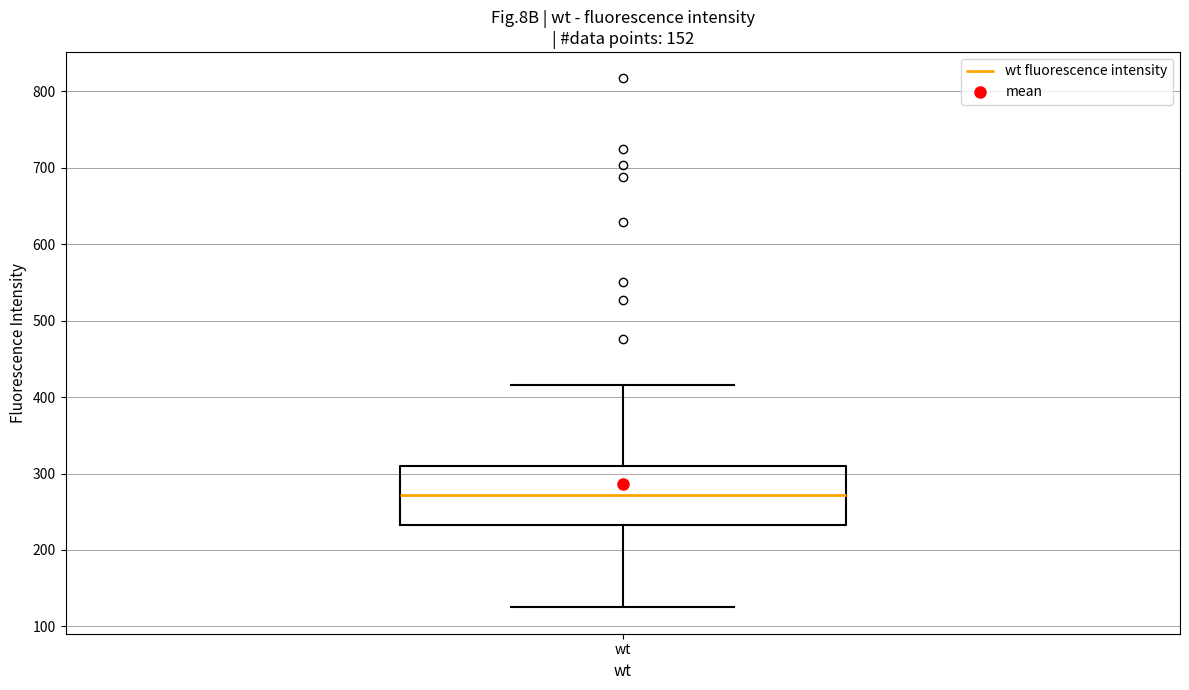

Transcribe this box plot: give where the median line is, the range the box spans, and where the two whiskers end, as read against the y-axis. The values are not printed on the chart, so give them approximately, as read against the axis.

median 270, box 230 to 310, whiskers 120 to 420